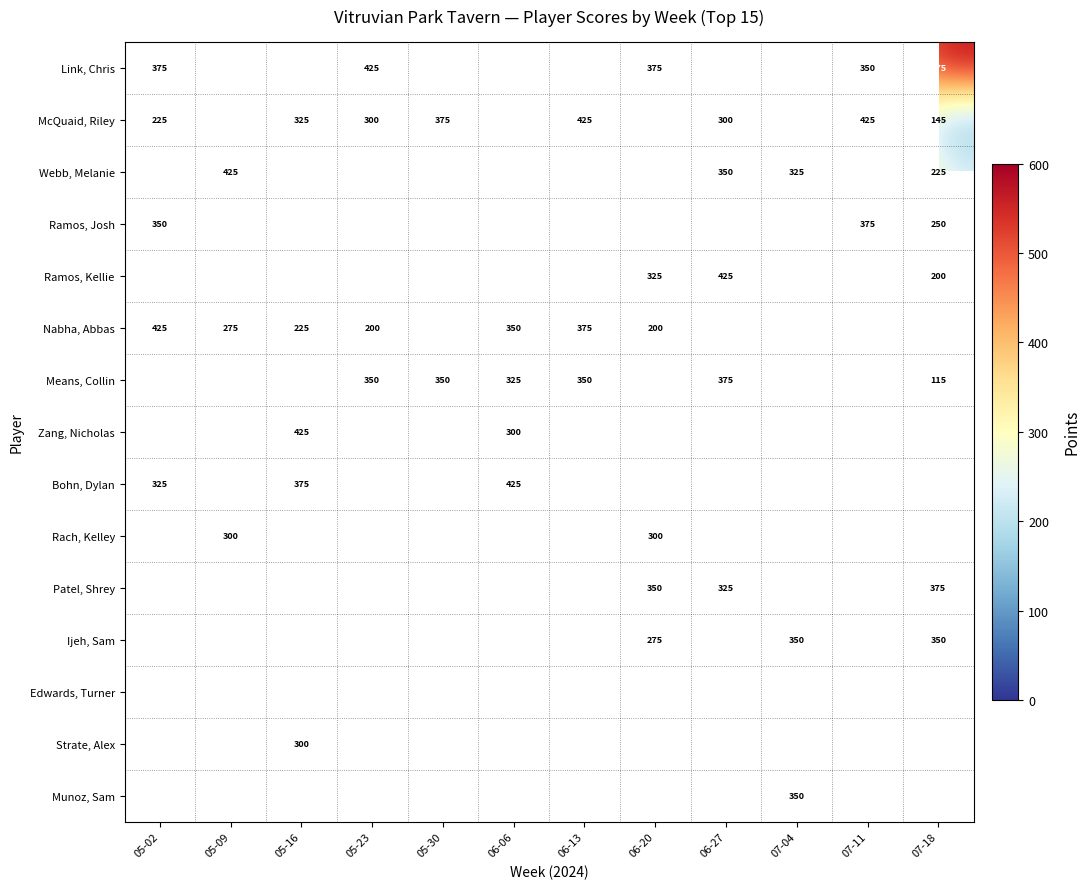

The value of Ramos, Kellie at 06-27 is 425. True or false?

True